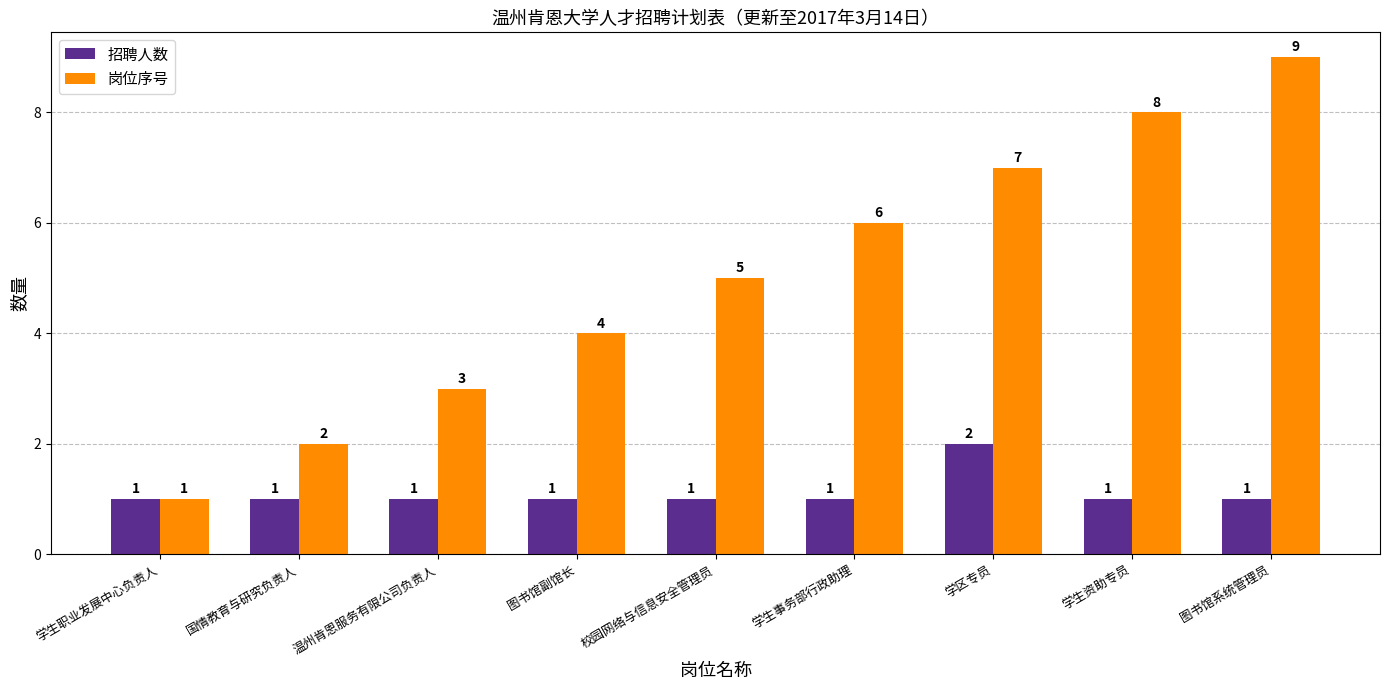

At which category is the sum across all series the highest?

图书馆系统管理员